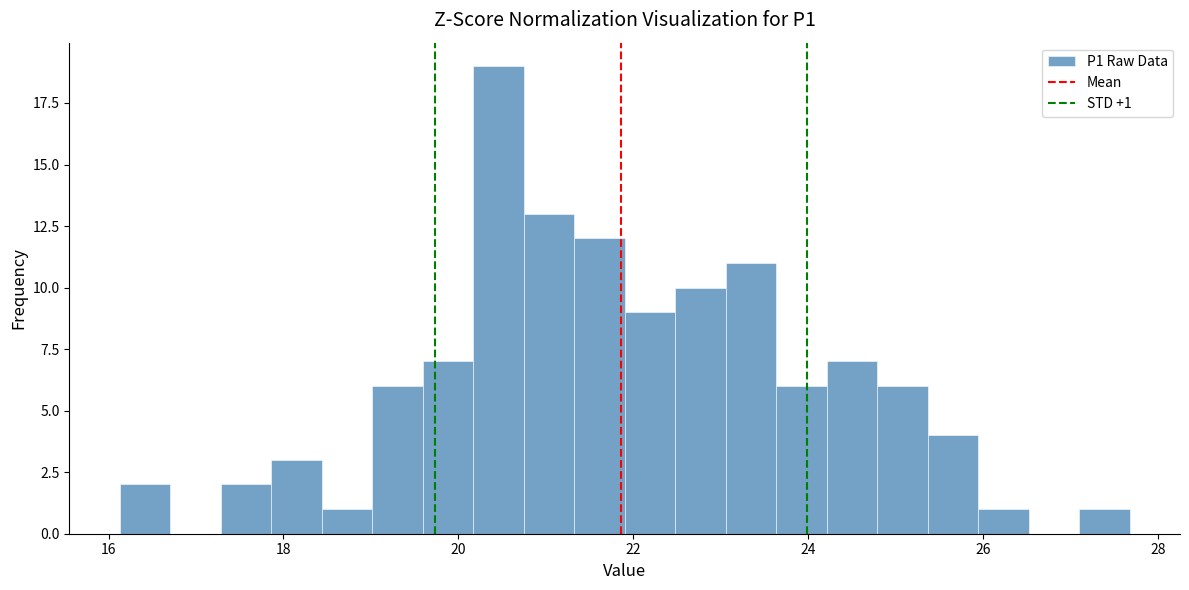

Around what value on the x-axis is the tallest bar? Give the approximate position of its centre, as read against the axis.

20.4